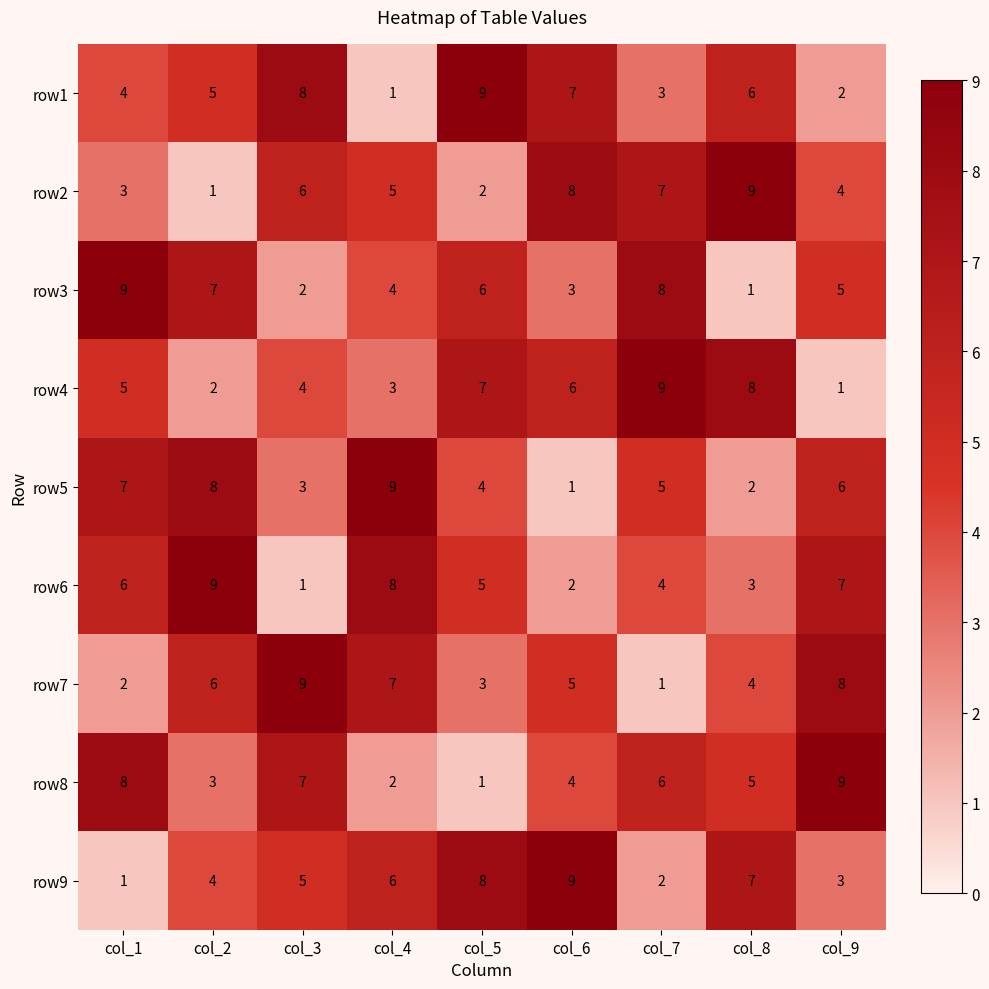

What is the difference between the row1 values at col_6 and col_4?

6